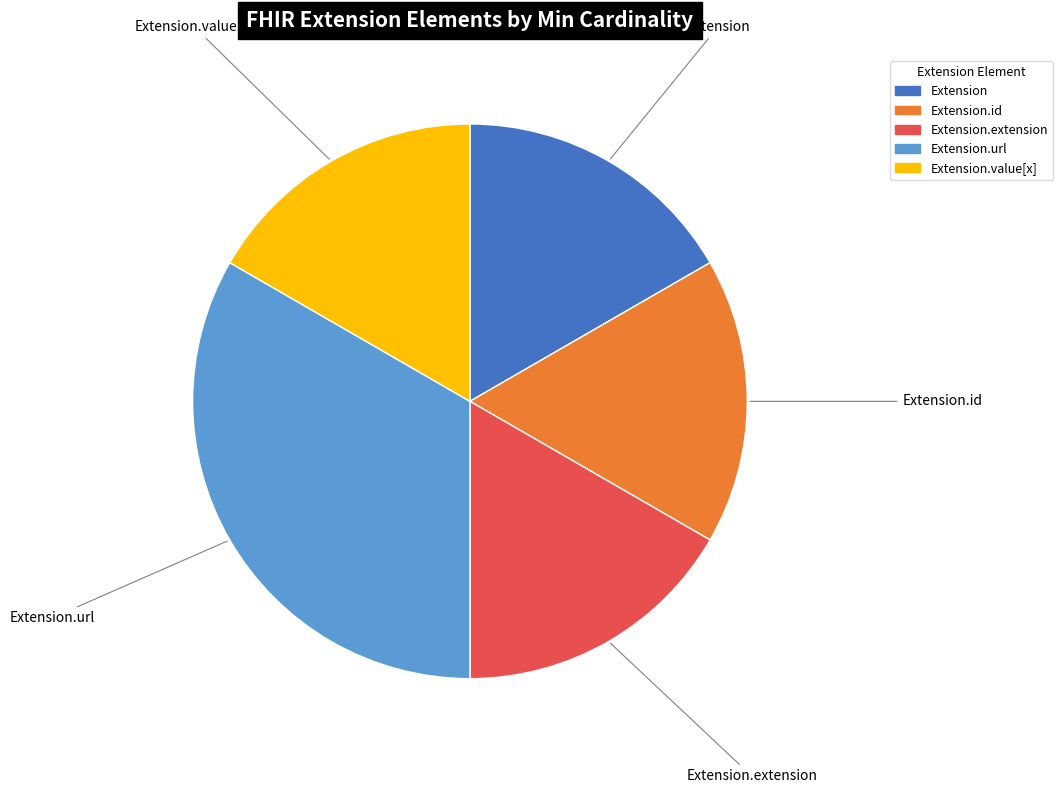

True or false: Extension accounts for 26% of the total.

False